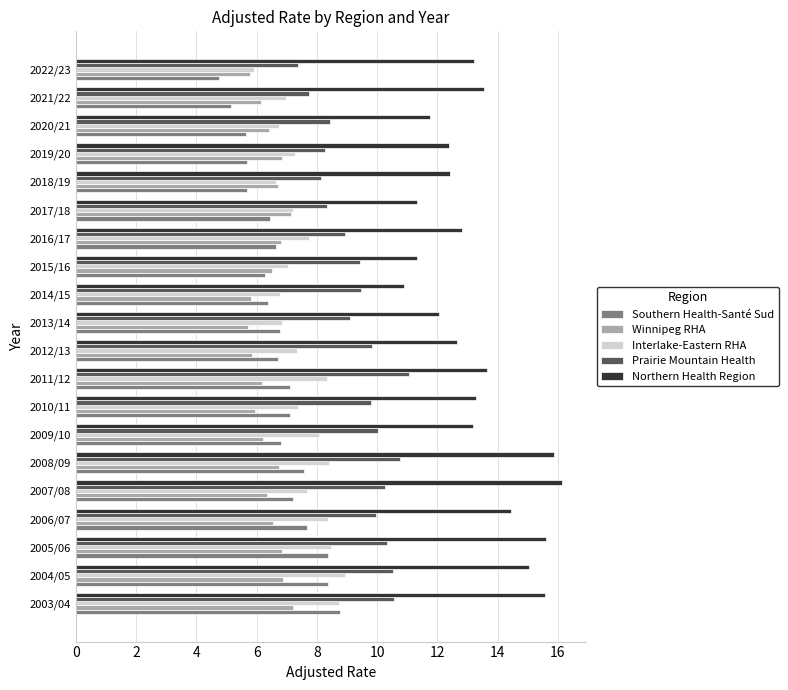

What are all the series names shown in the legend?

Southern Health-Santé Sud, Winnipeg RHA, Interlake-Eastern RHA, Prairie Mountain Health, Northern Health Region